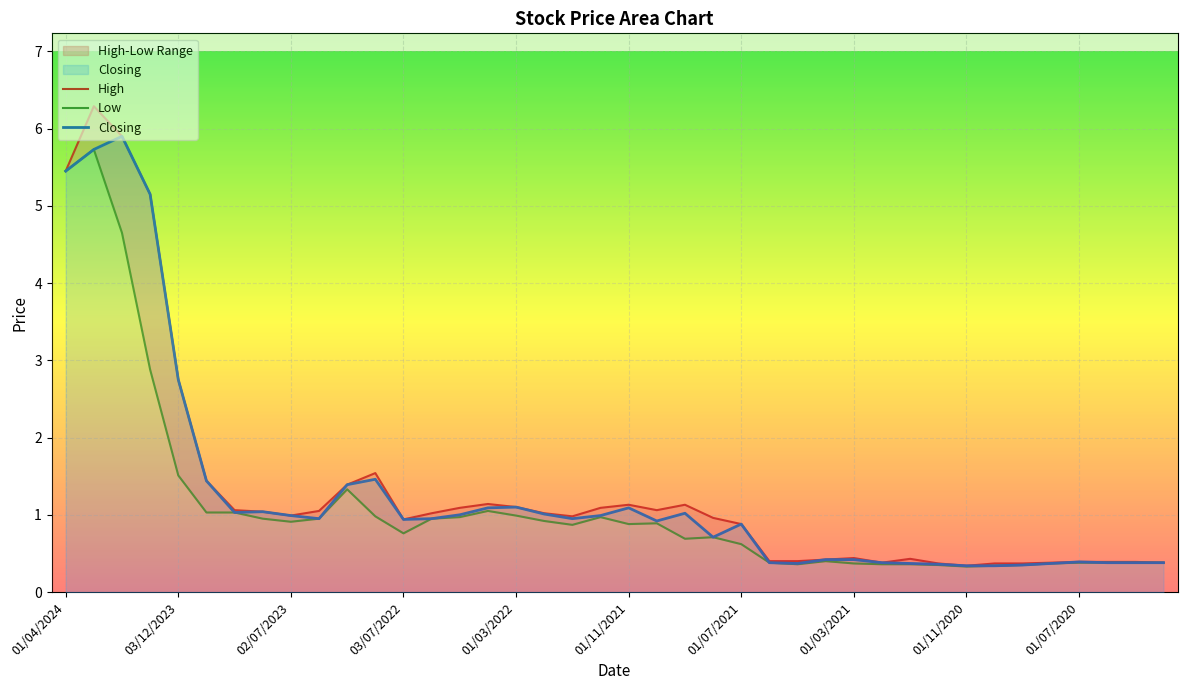

Reading left to right, what are all the values shown in this chart?

High: 5.5	6.3	5.9	5.2	2.8	1.4	1.1	1.0	1.0	1.1	1.4	1.5	0.9	1.0	1.1	1.1	1.1	1.0	1.0	1.1	1.1	1.1	1.1	1.0	0.9	0.4	0.4	0.4	0.4	0.4	0.4	0.4	0.3	0.4	0.4	0.4	0.4	0.4	0.4	0.4
Low: 5.5	5.7	4.7	2.9	1.5	1.0	1.0	0.9	0.9	0.9	1.3	1.0	0.8	0.9	1.0	1.1	1.0	0.9	0.9	1.0	0.9	0.9	0.7	0.7	0.6	0.4	0.4	0.4	0.4	0.4	0.4	0.3	0.3	0.3	0.3	0.4	0.4	0.4	0.4	0.4
Closing: 5.5	5.7	5.9	5.2	2.8	1.4	1.0	1.0	1.0	0.9	1.4	1.5	0.9	0.9	1.0	1.1	1.1	1.0	0.9	1.0	1.1	0.9	1.0	0.7	0.9	0.4	0.4	0.4	0.4	0.4	0.4	0.4	0.3	0.3	0.3	0.4	0.4	0.4	0.4	0.4